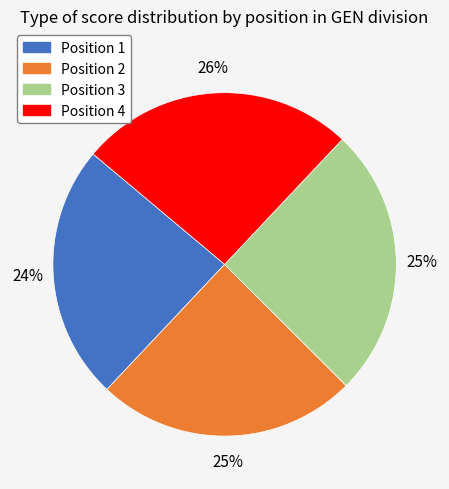

To the nearest percent, what is the average slice percentage?

25%